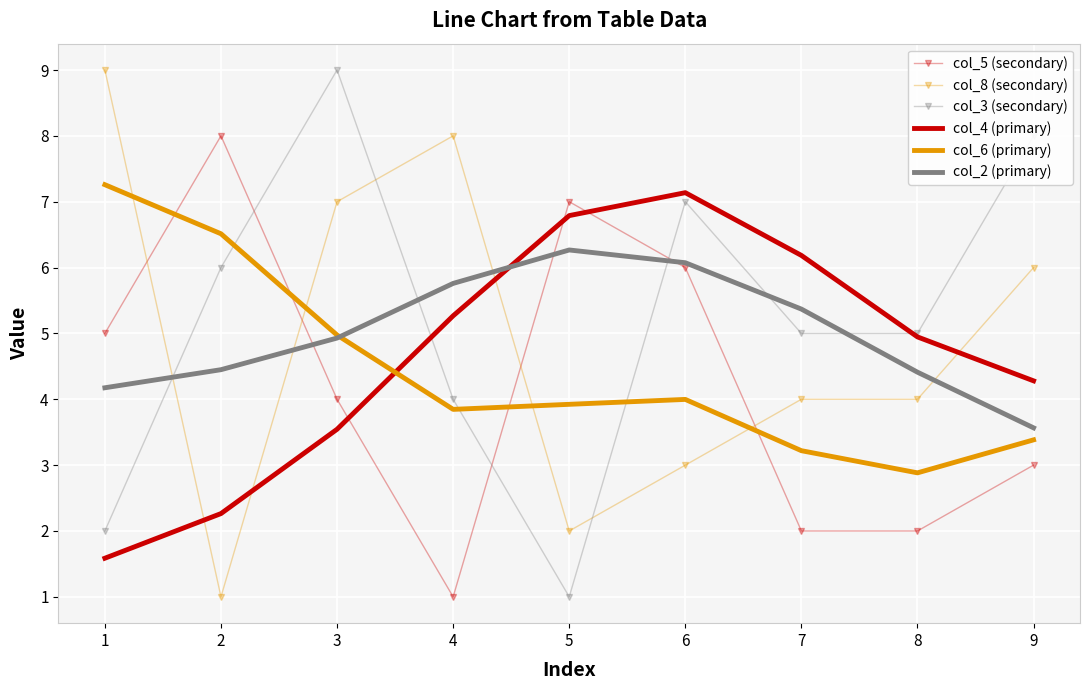

What is the sum of the col_4 (primary) values at 4 and 9?

9.5